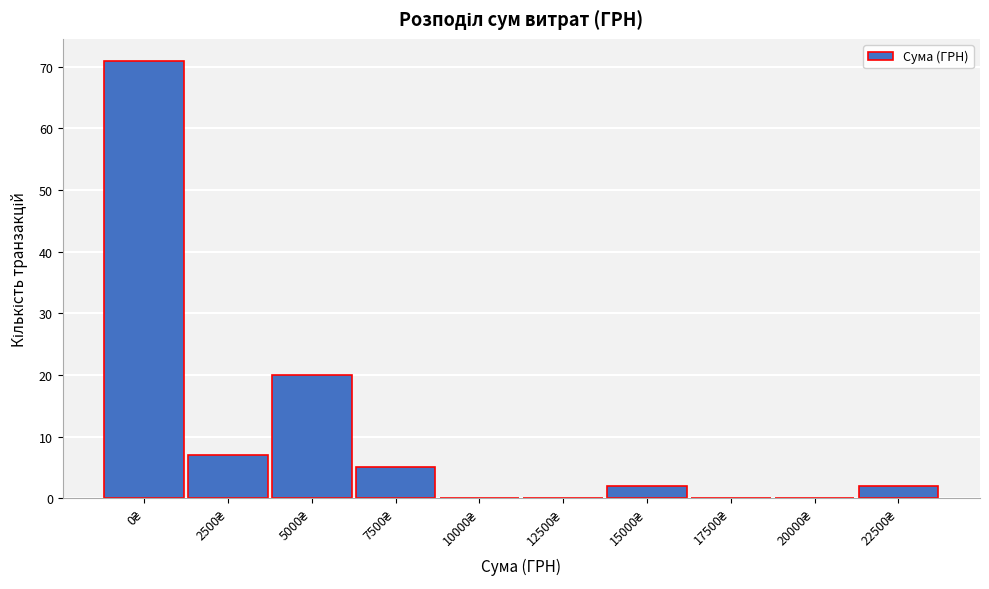

What is the greatest value displayed?

71